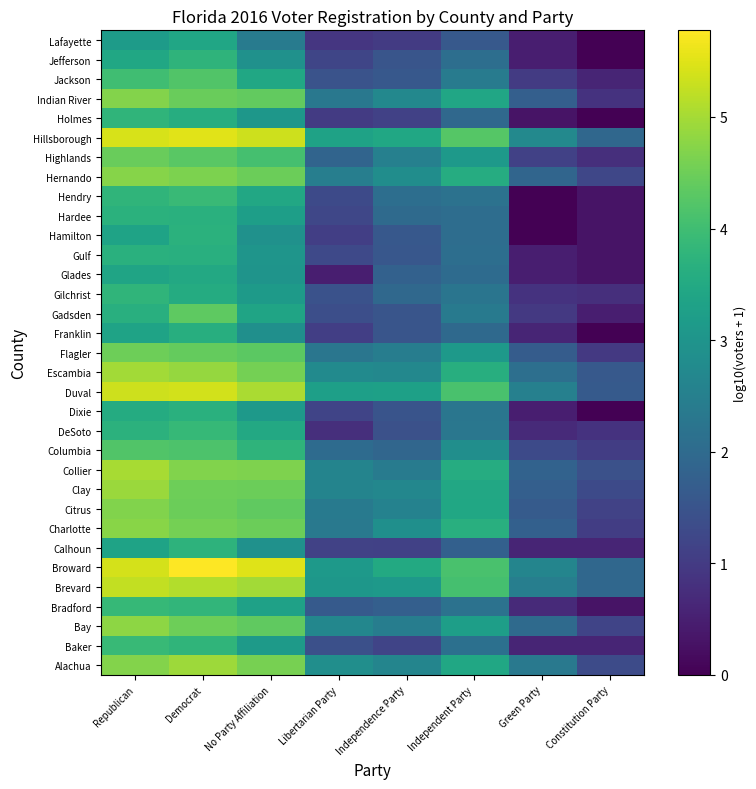

Rank the series at Democrat from highest to lowest value.

Broward, Hillsborough, Duval, Brevard, Alachua, Escambia, Collier, Hernando, Charlotte, Clay, Bay, Citrus, Indian River, Flagler, Gadsden, Highlands, Jackson, Columbia, Hendry, DeSoto, Bradford, Baker, Jefferson, Calhoun, Hamilton, Dixie, Hardee, Gulf, Franklin, Holmes, Gilchrist, Glades, Lafayette